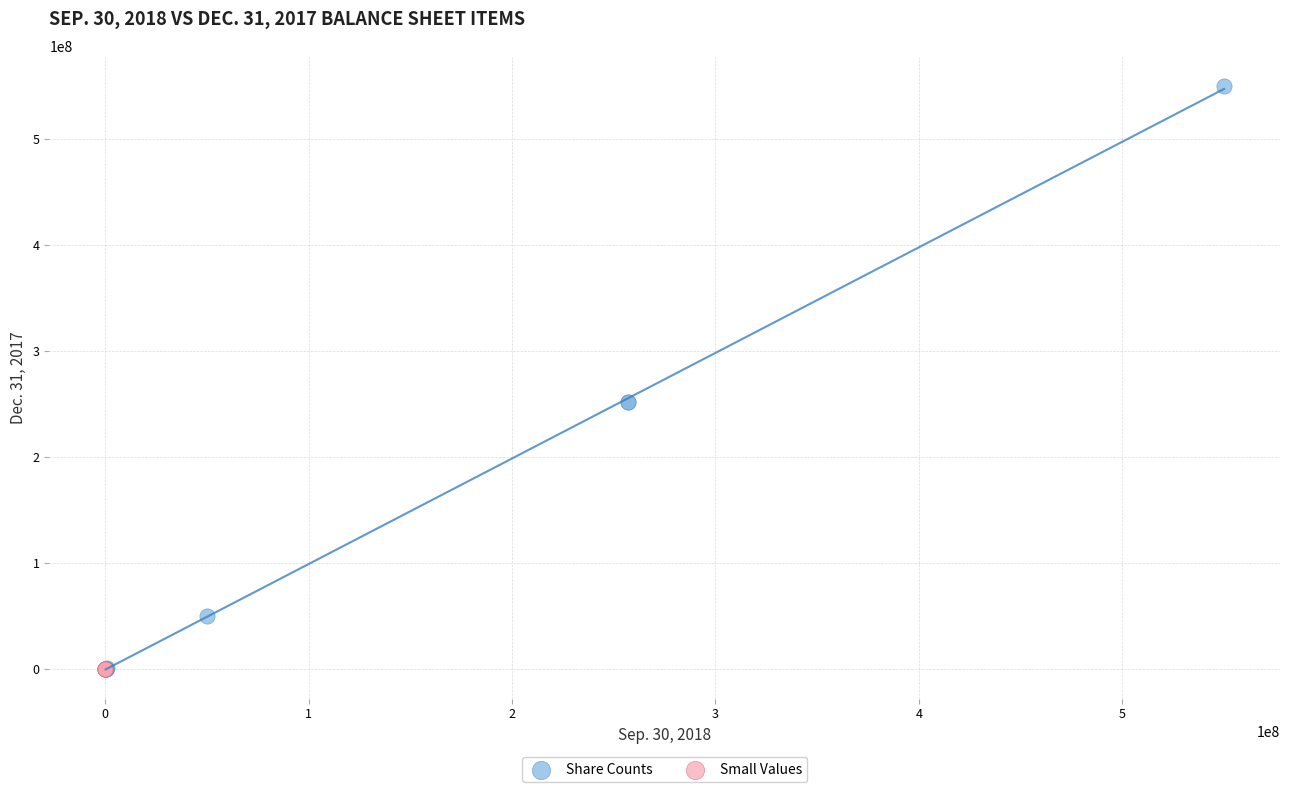

Which series contains the highest Y value?

Share Counts